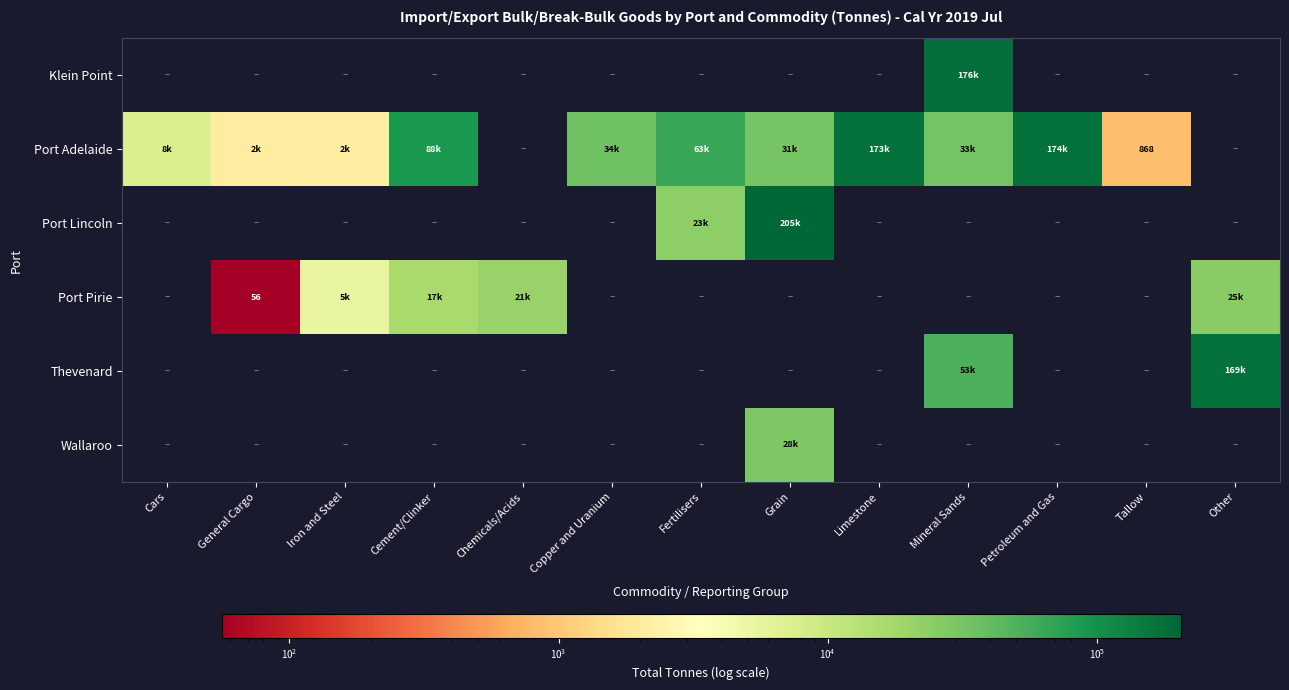

Between Limestone and Grain, which is larger?

Limestone